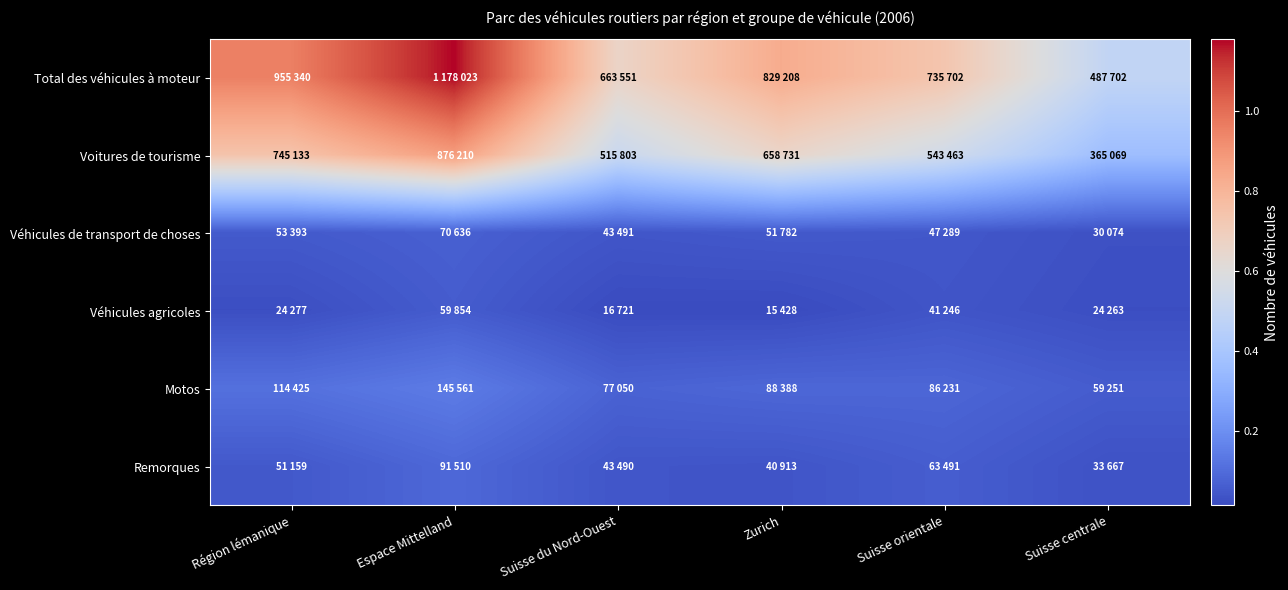

Reading left to right, extract all data points from this chart.

Total des véhicules à moteur: Région lémanique=955340	Espace Mittelland=1178023	Suisse du Nord-Ouest=663551	Zurich=829208	Suisse orientale=735702	Suisse centrale=487702
Voitures de tourisme: Région lémanique=745133	Espace Mittelland=876210	Suisse du Nord-Ouest=515803	Zurich=658731	Suisse orientale=543463	Suisse centrale=365069
Véhicules de transport de choses: Région lémanique=53393	Espace Mittelland=70636	Suisse du Nord-Ouest=43491	Zurich=51782	Suisse orientale=47289	Suisse centrale=30074
Véhicules agricoles: Région lémanique=24277	Espace Mittelland=59854	Suisse du Nord-Ouest=16721	Zurich=15428	Suisse orientale=41246	Suisse centrale=24263
Motos: Région lémanique=114425	Espace Mittelland=145561	Suisse du Nord-Ouest=77050	Zurich=88388	Suisse orientale=86231	Suisse centrale=59251
Remorques: Région lémanique=51159	Espace Mittelland=91510	Suisse du Nord-Ouest=43490	Zurich=40913	Suisse orientale=63491	Suisse centrale=33667